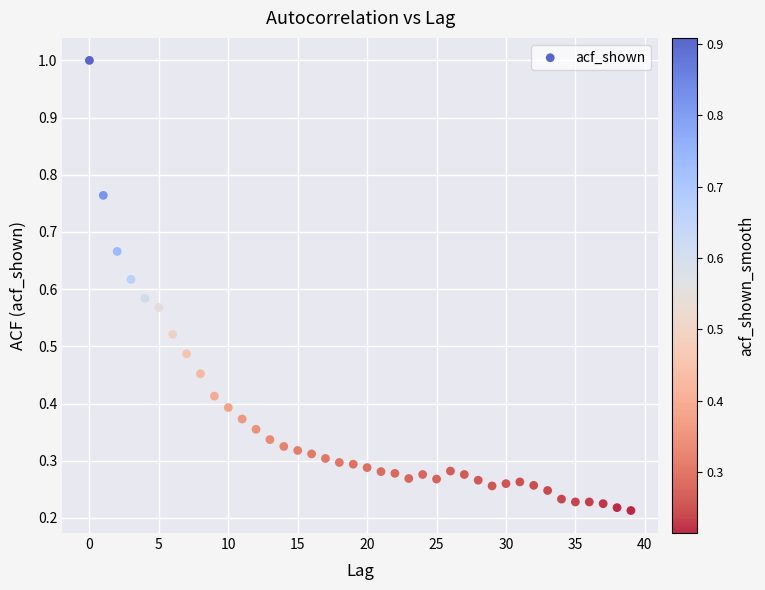

Count the number of points in this scatter plot.

40